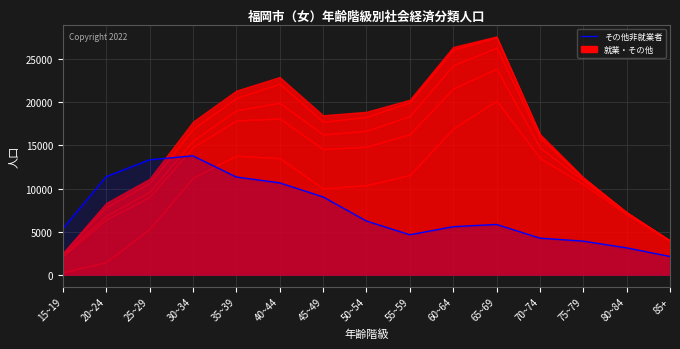

Read the value at 40~44, to the nearest 50.

10650